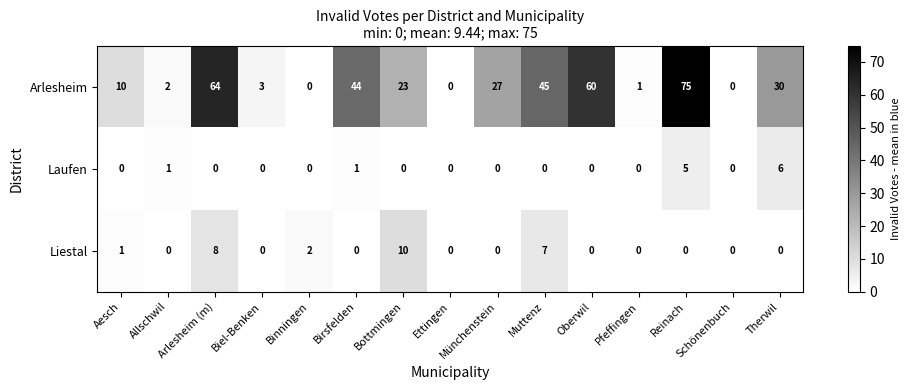

What is the highest value of the Arlesheim series?

75